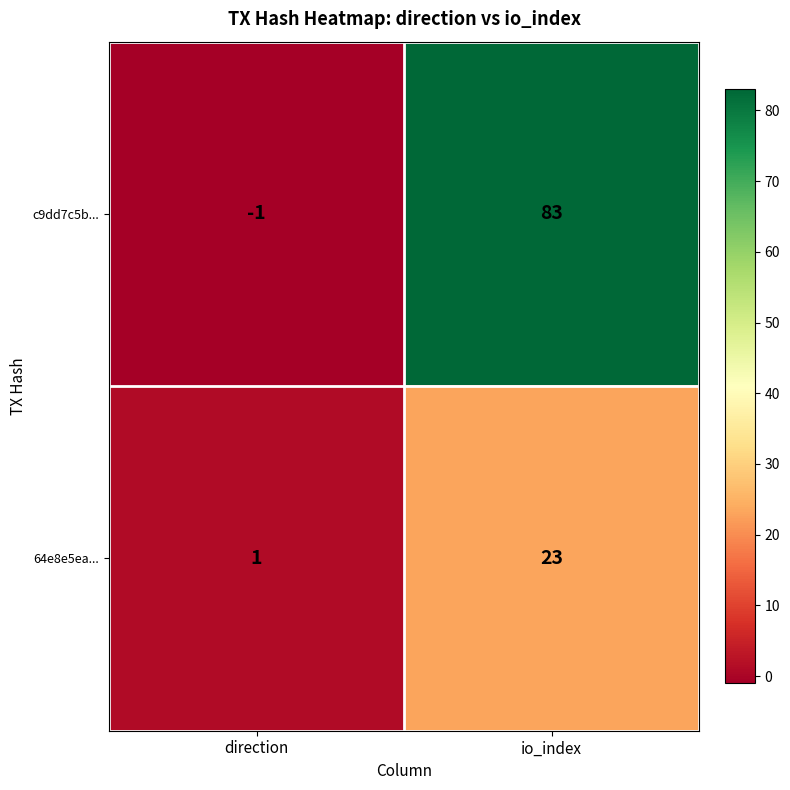

Reading left to right, what are all the values shown in this chart?

c9dd7c5b...: direction=-1	io_index=83
64e8e5ea...: direction=1	io_index=23